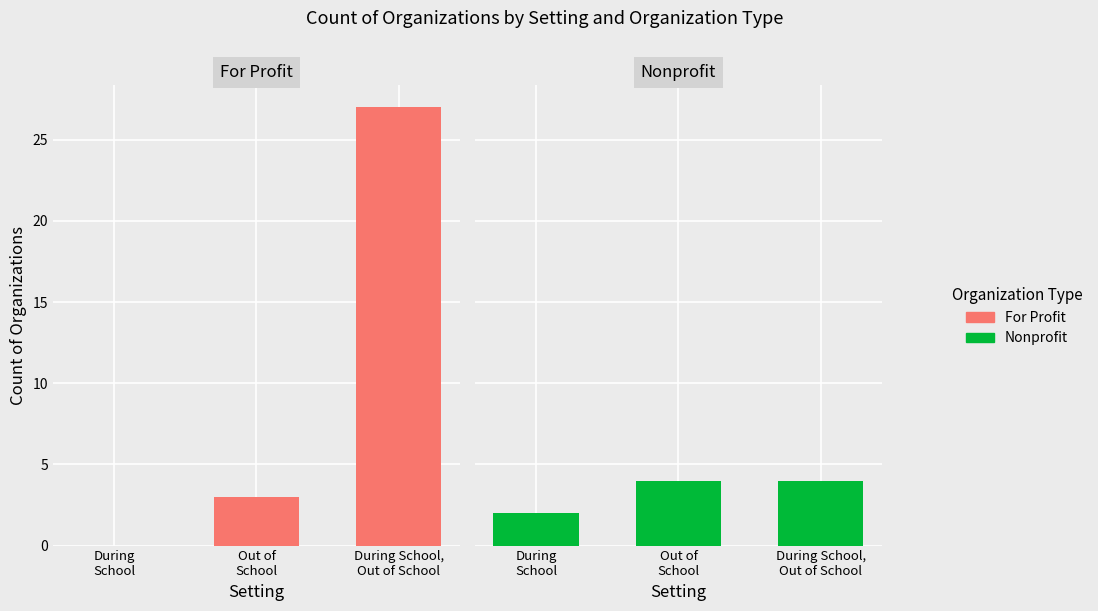

Reading left to right, transcribe all the data shown in this chart.

For Profit: During
School=0	Out of
School=3	During School,
Out of School=27
Nonprofit: During
School=2	Out of
School=4	During School,
Out of School=4